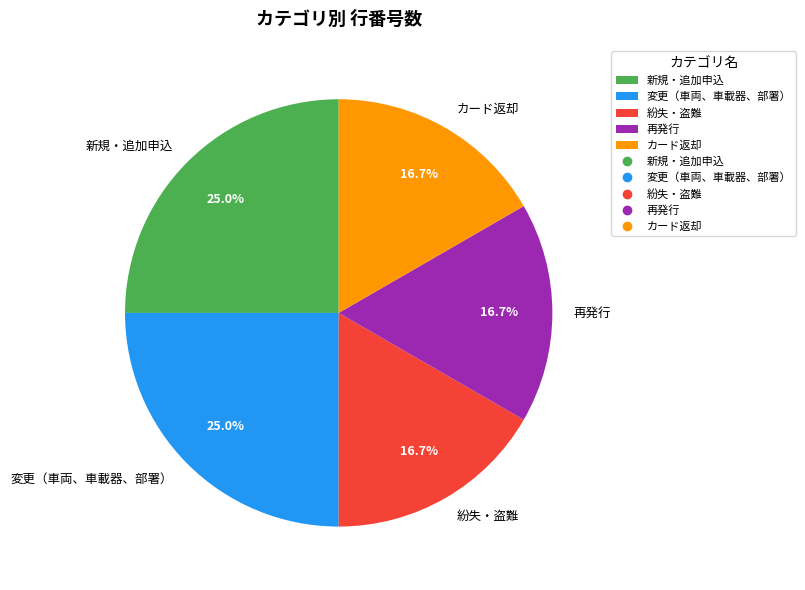

Is there any slice that represents more than half of the pie?

No